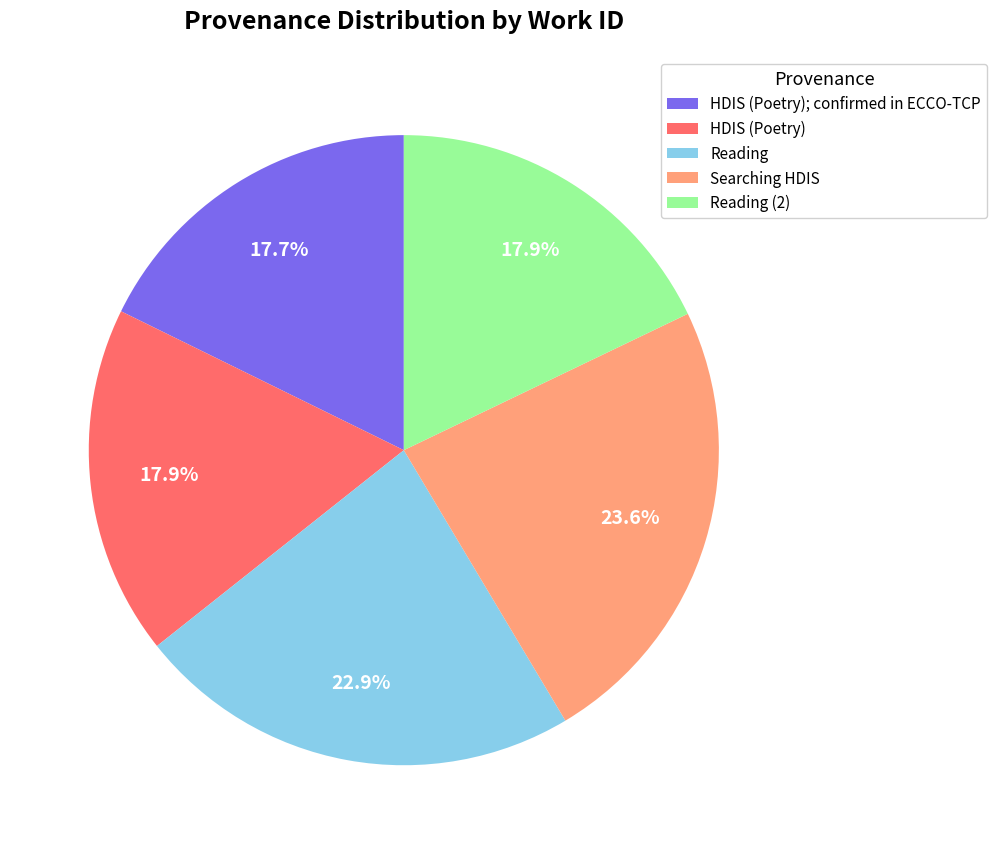

How many segments does this pie chart have?

5